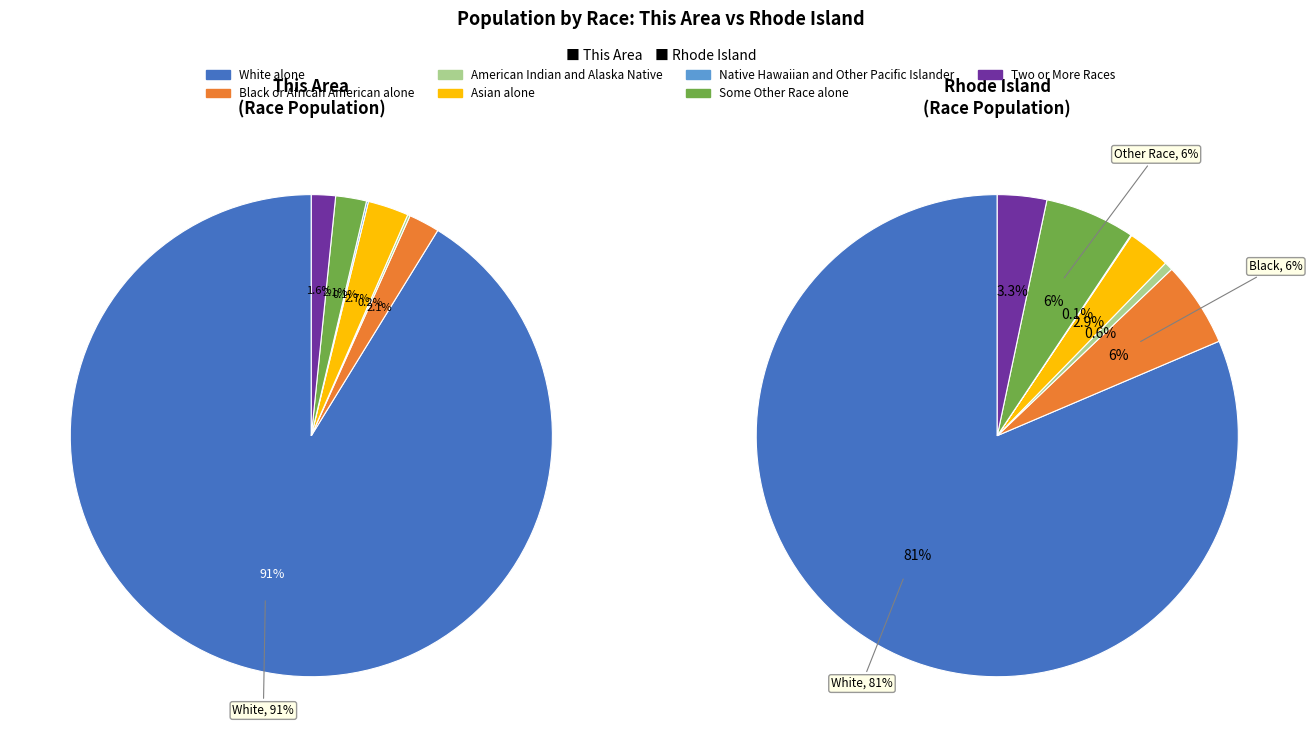

Which category accounts for the majority?

White alone